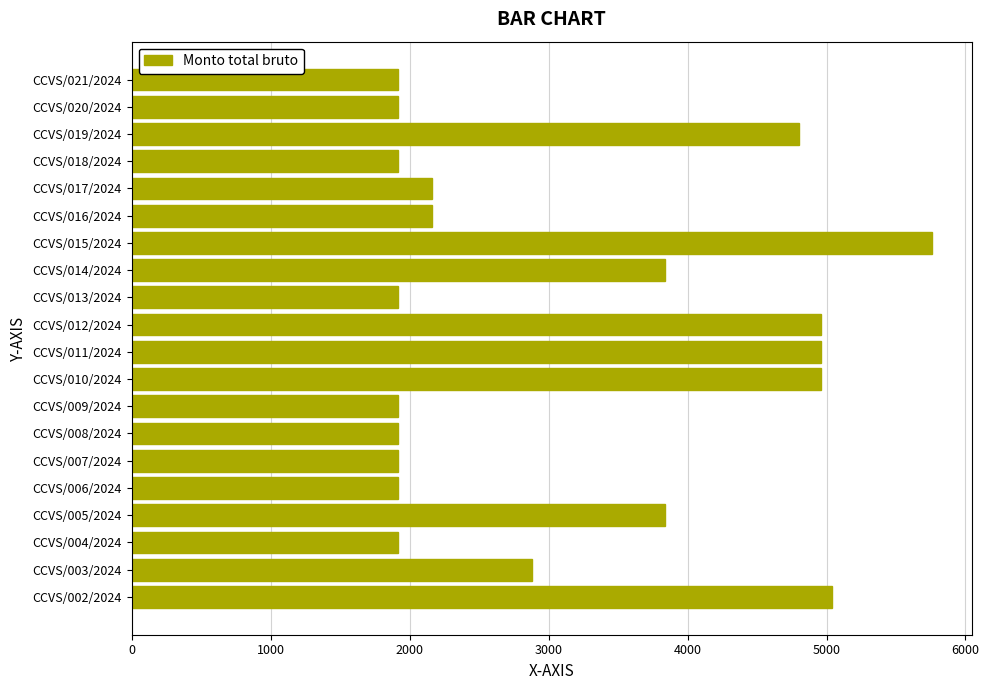

Are the bars horizontal?

Yes